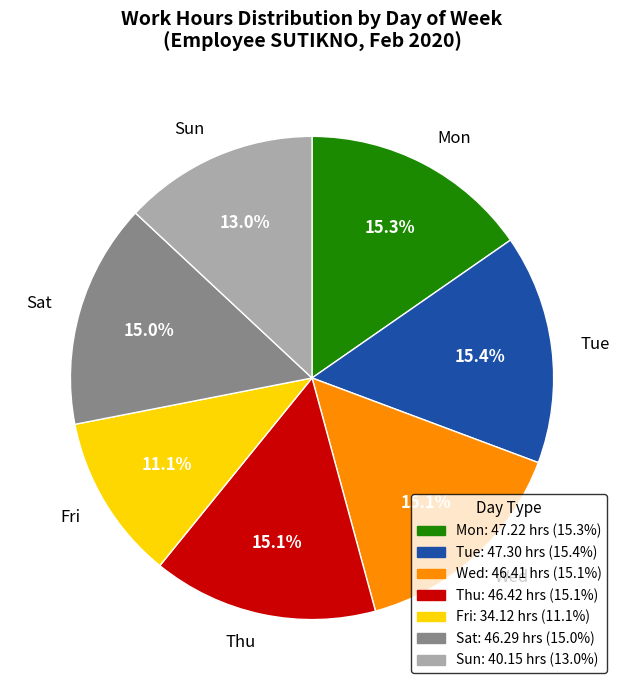

What is the smallest slice in the pie chart?

Fri